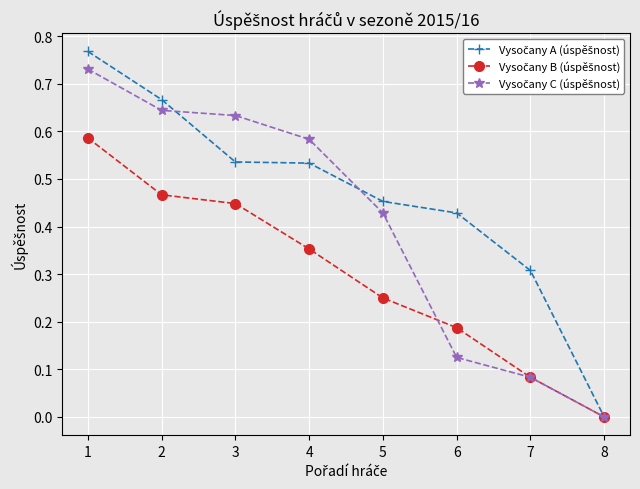

What is the difference between the highest and lowest values at 6?

0.3